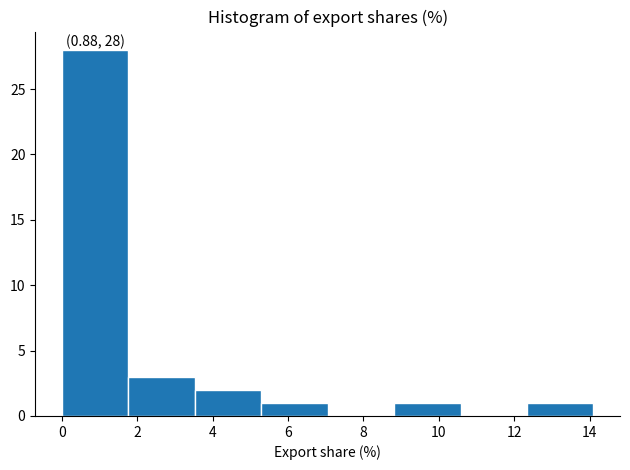

Which range on the x-axis has the tallest bar?

0.0 to 1.8